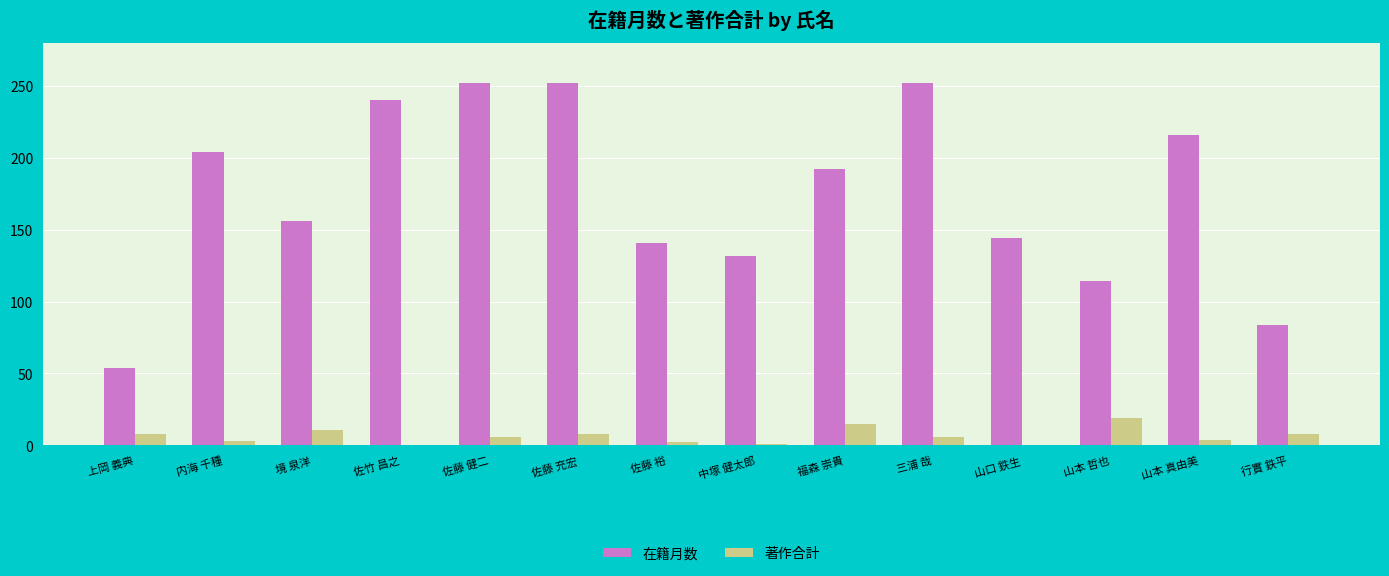

Between 中塚 健太郎 and 行實 鉄平, which series saw the biggest shift?

在籍月数